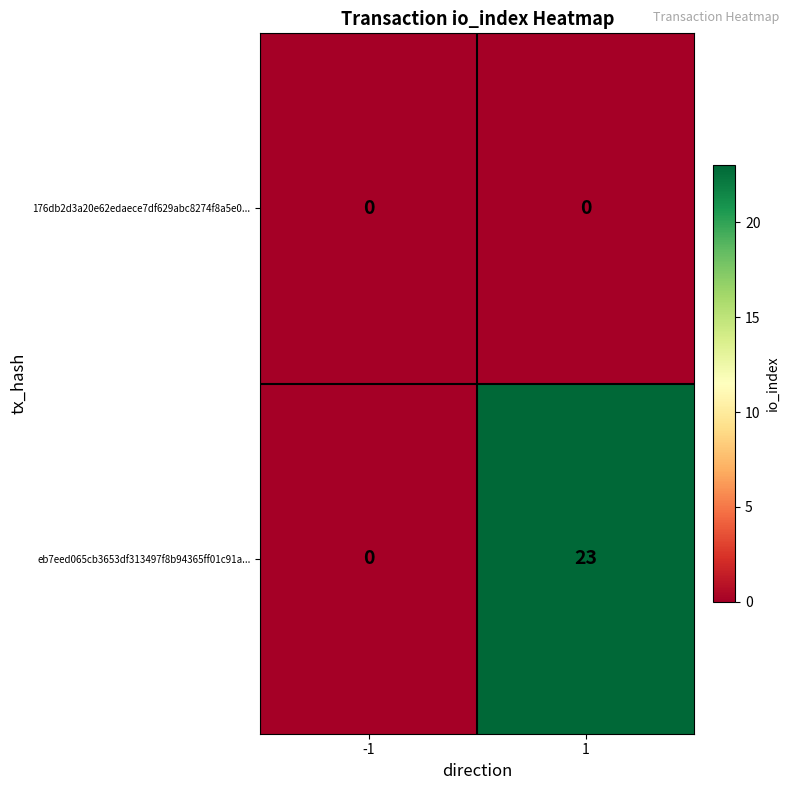

Which series has the largest range (max minus min)?

eb7eed065cb3653df313497f8b94365ff01c91a...